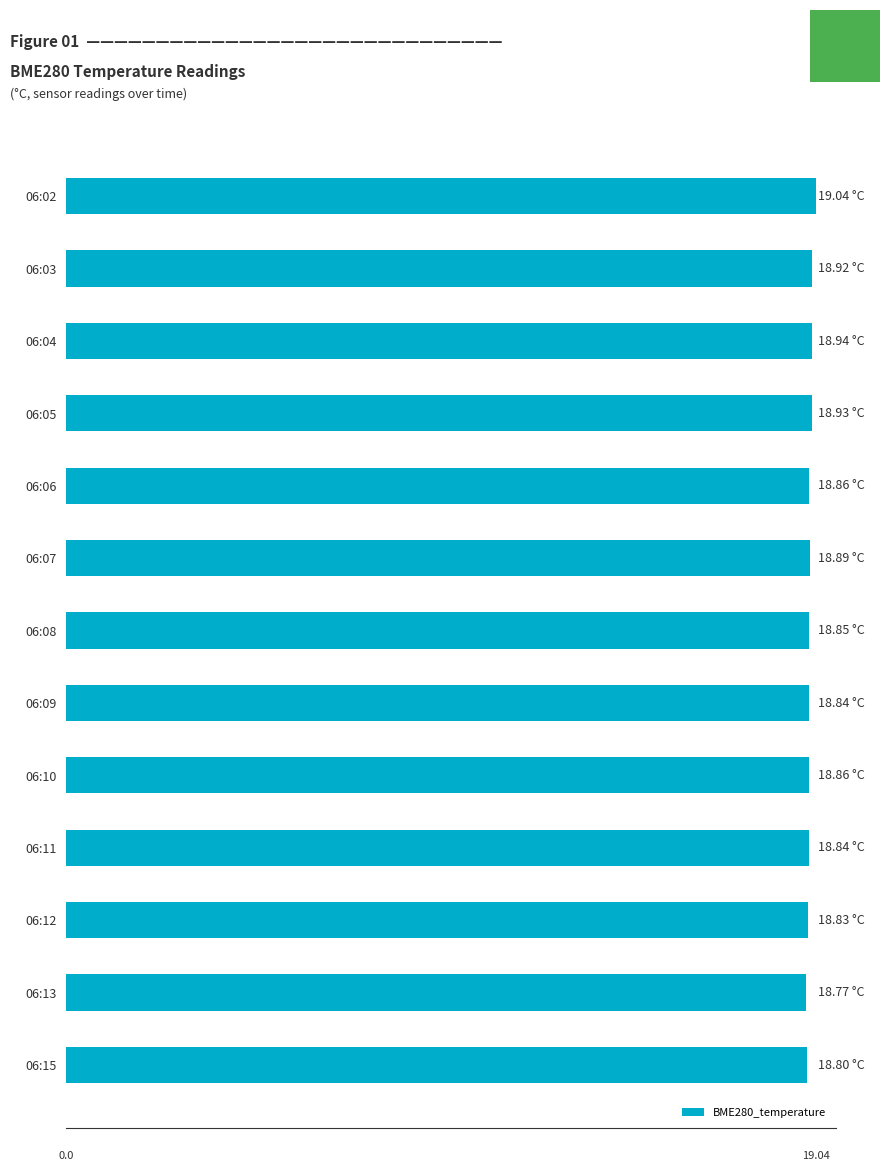

Does the chart contain any negative values?

No